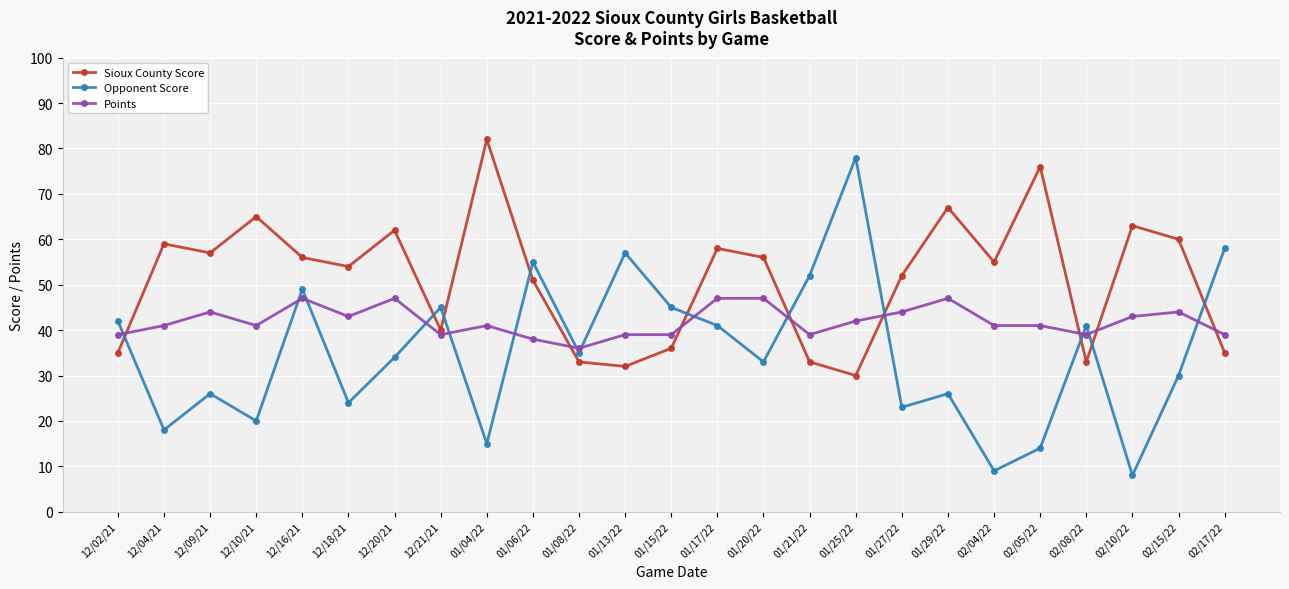

Which series has the largest total across all categories?

Sioux County Score